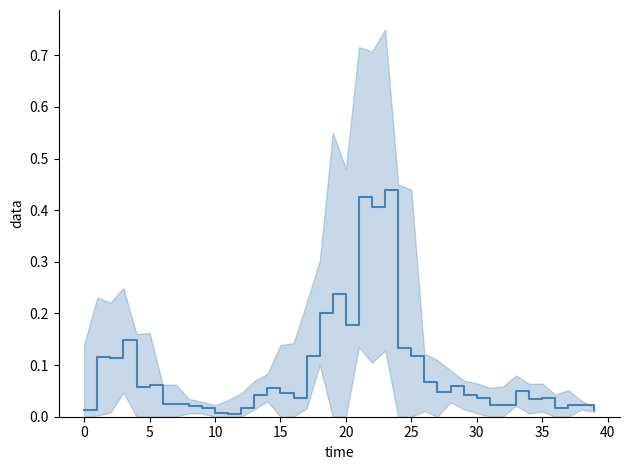

What is the sum of all values?

3.6